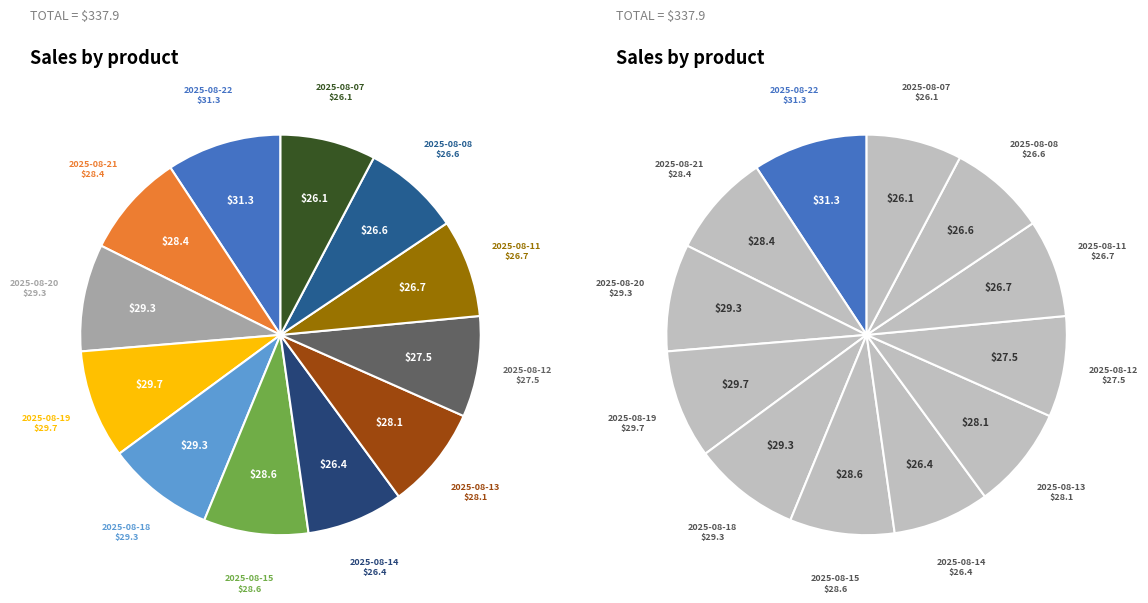

To the nearest percent, what is the average slice percentage?

8%